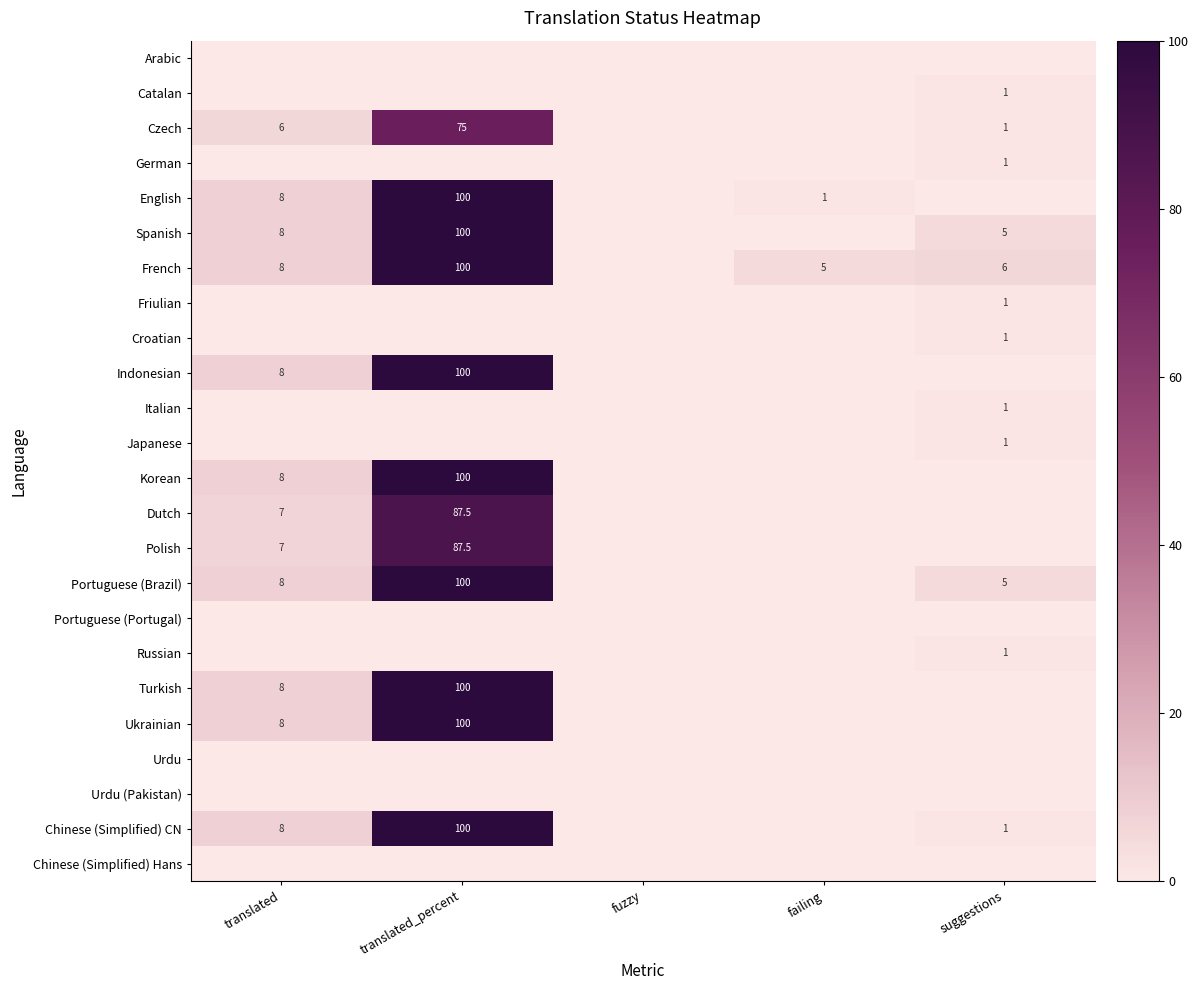

The value of Czech at translated_percent is 75.0. True or false?

True